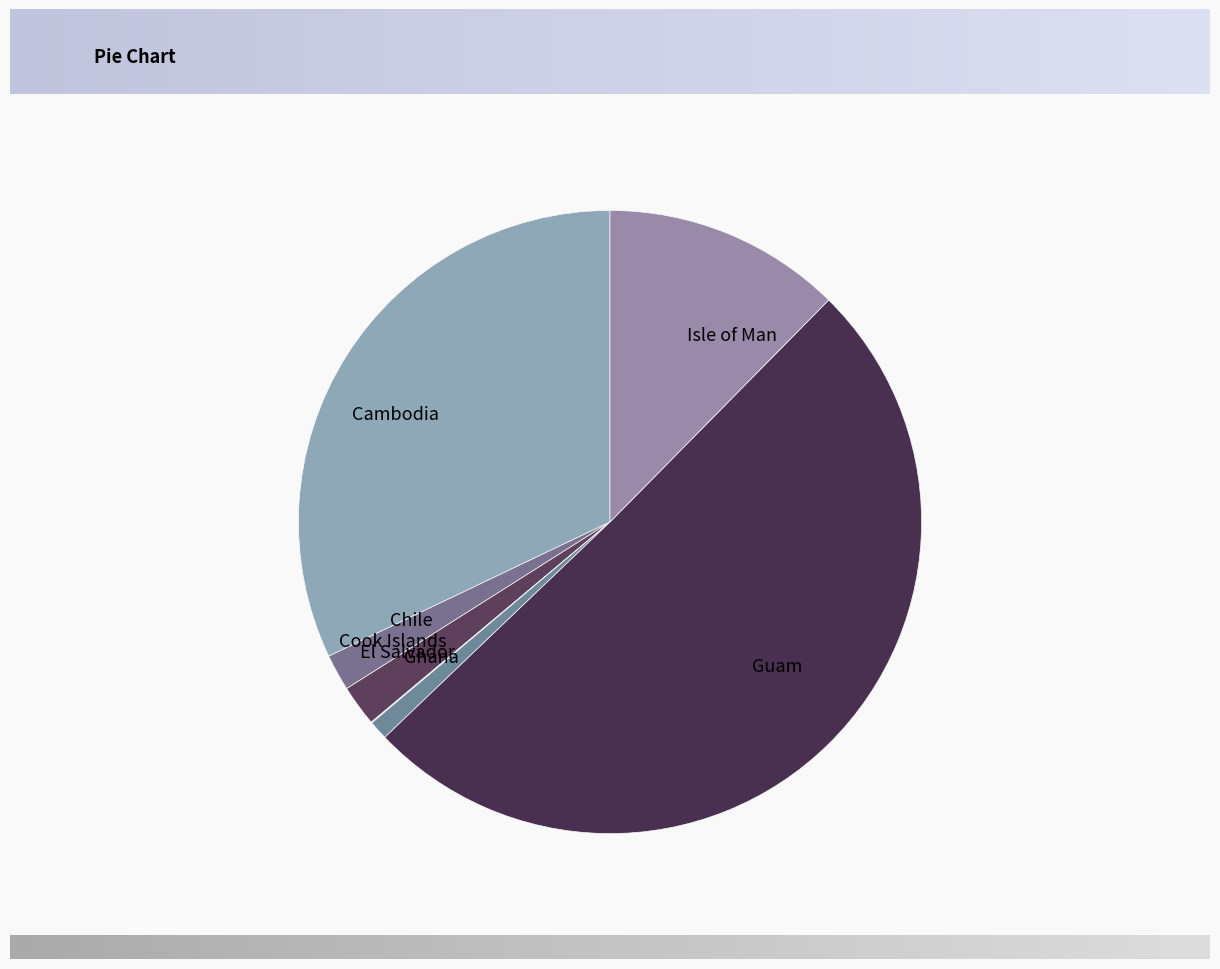

Combined, do Chile and Isle of Man account for over 50%?

No